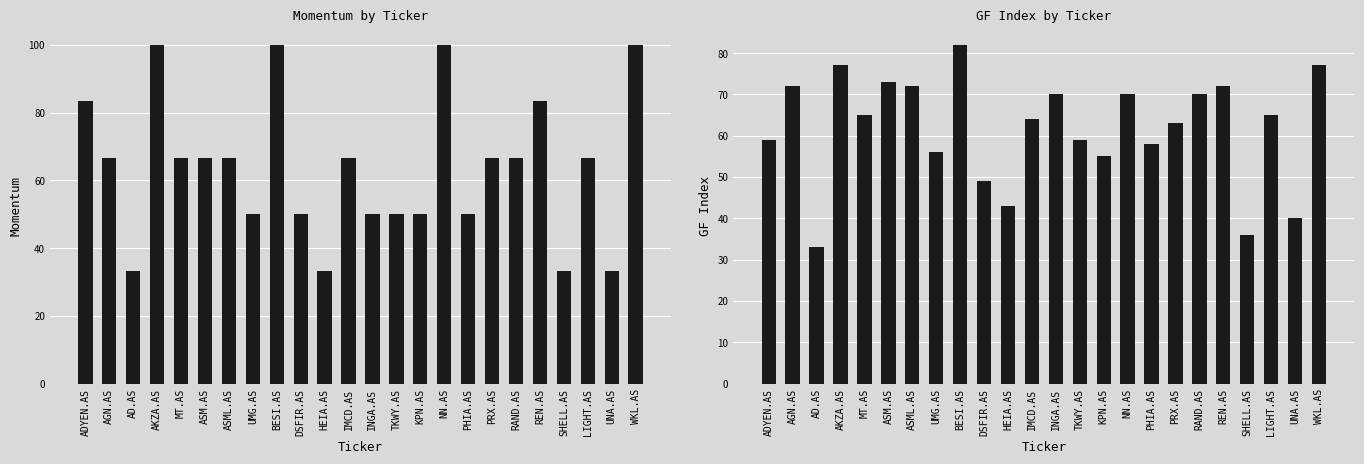

How many bars are there in total?

48